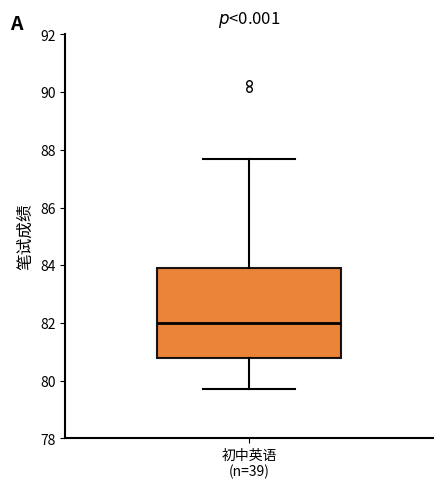

Where is the lower edge of the box for 初中英语 (n=39) on the y-axis? The values are not printed on the chart, so give them approximately, as read against the axis.

80.8